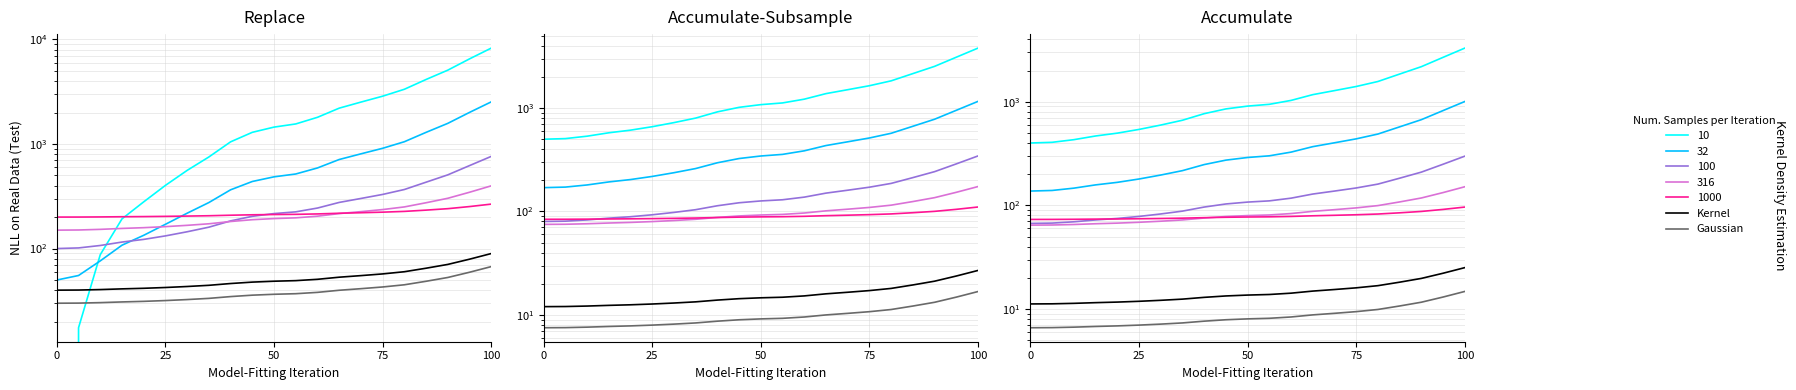

The Kernel series shows 34.1 at 18. True or false?

False